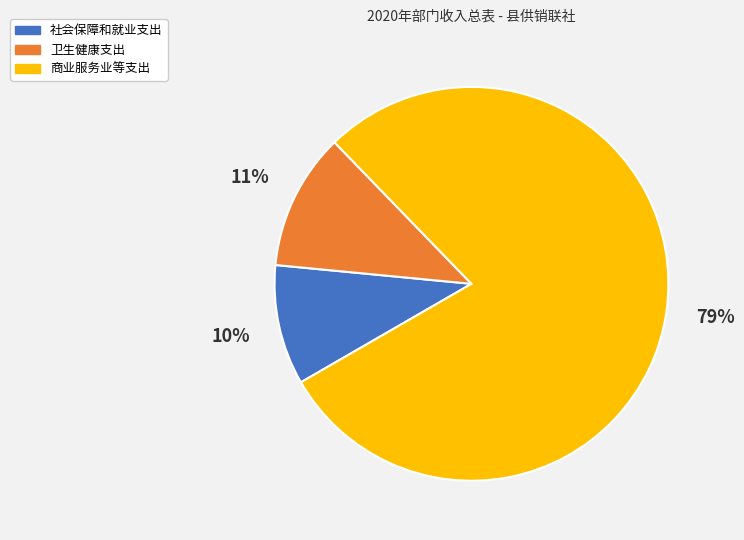

To the nearest percent, what percentage of the pie is 社会保障和就业支出?

10%